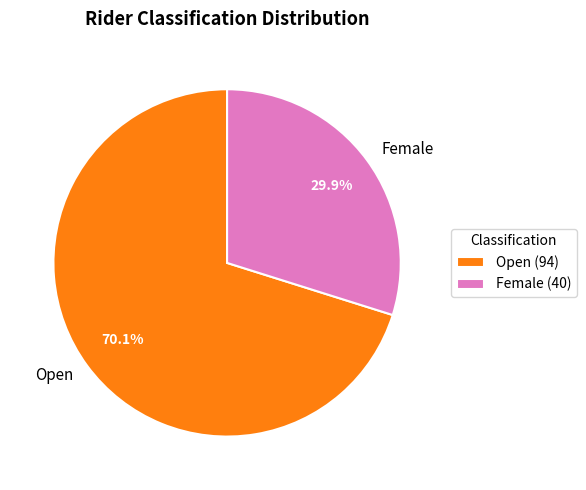

What is the ratio of the value at Female to the value at Open?

0.4